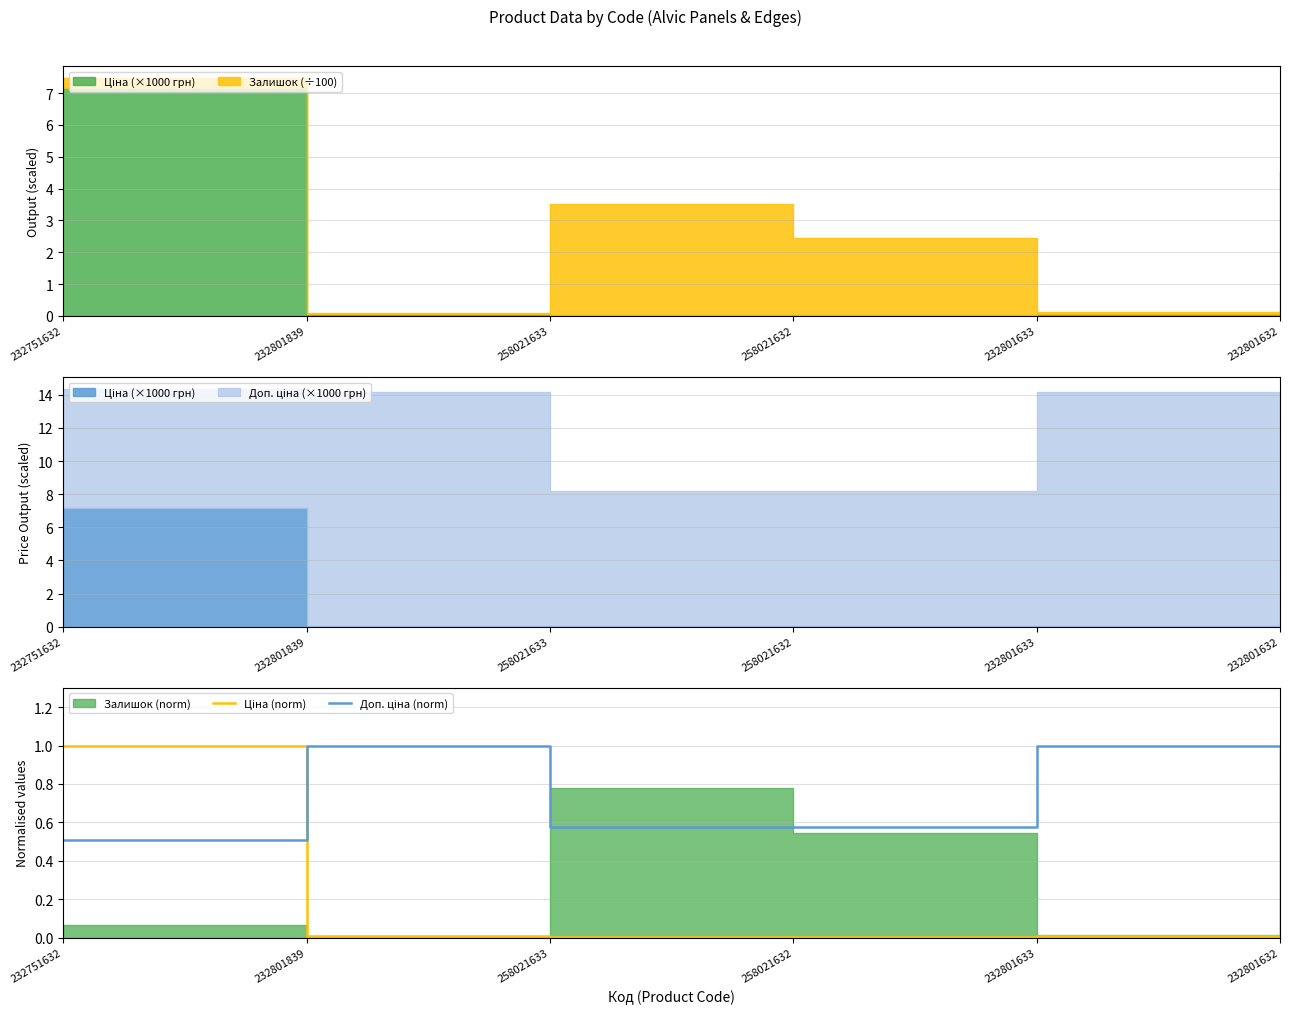

Between which two adjacent categories do Доп. ціна (norm) and Ціна (norm) first intersect?

232751632 and 232801839